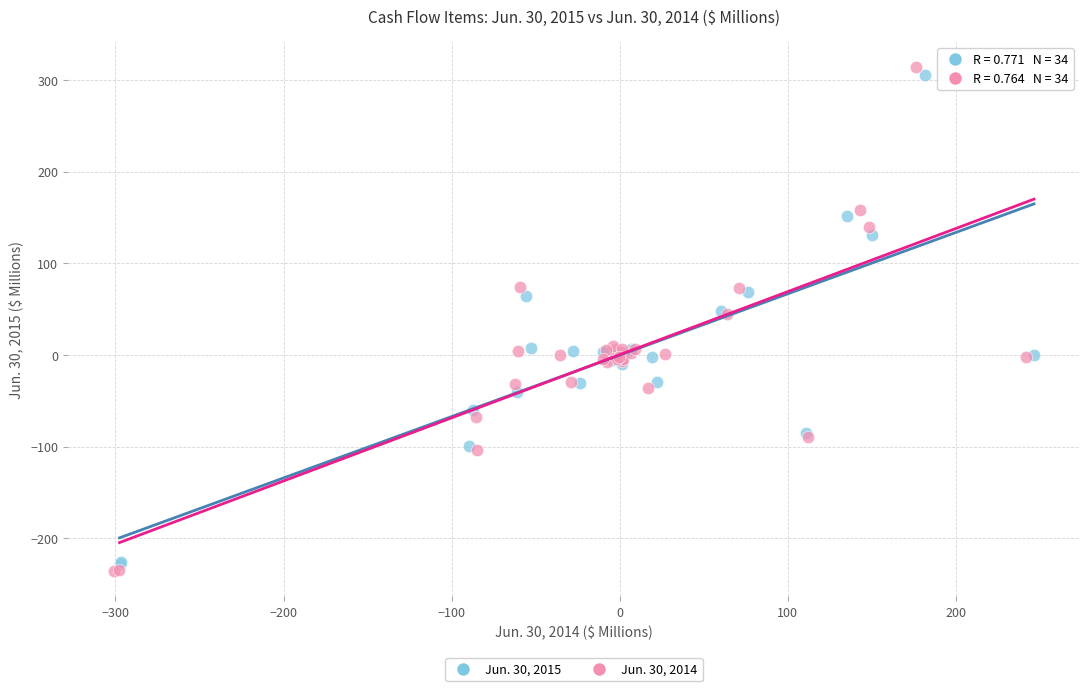

Which series has the largest Y range (max minus min)?

Jun. 30, 2014